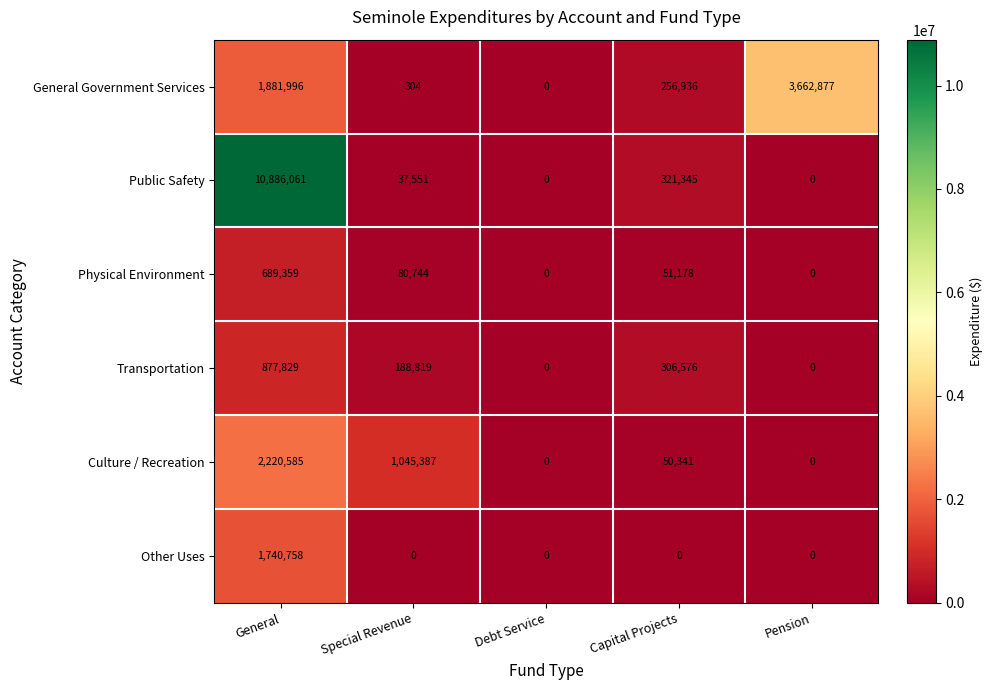

Which series has the largest total across all categories?

Public Safety